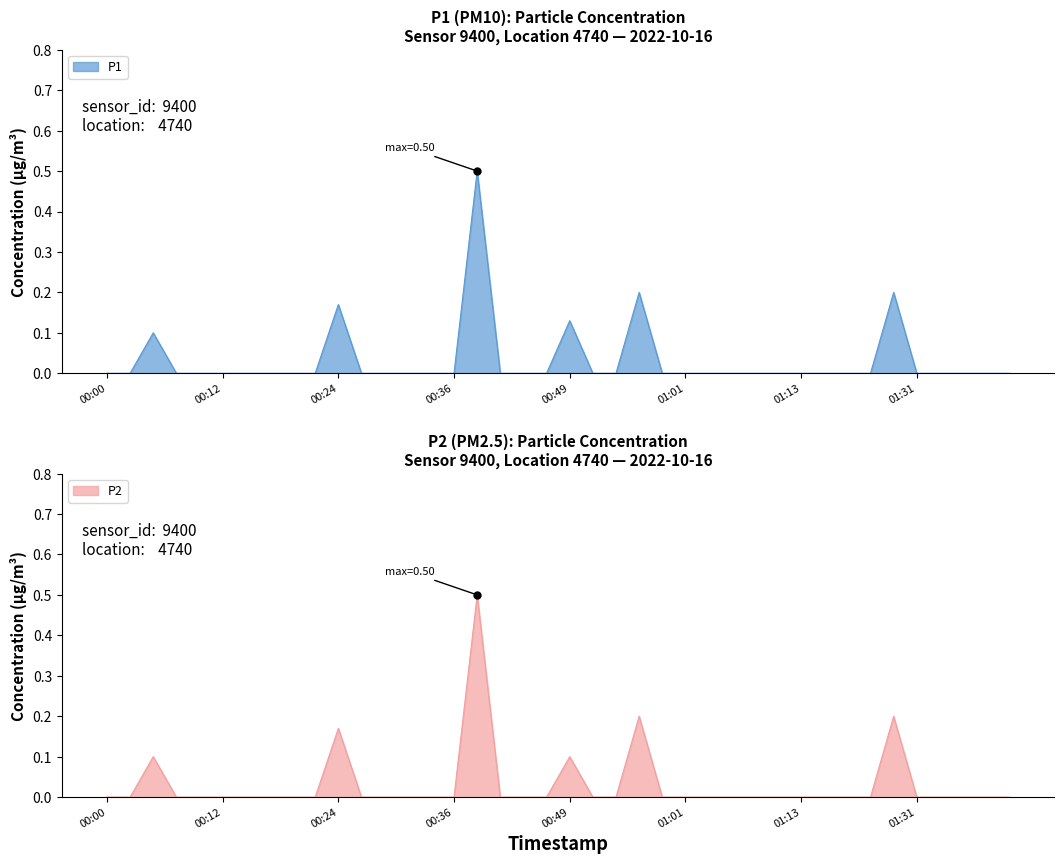

Which series contains the highest Y value?

P1